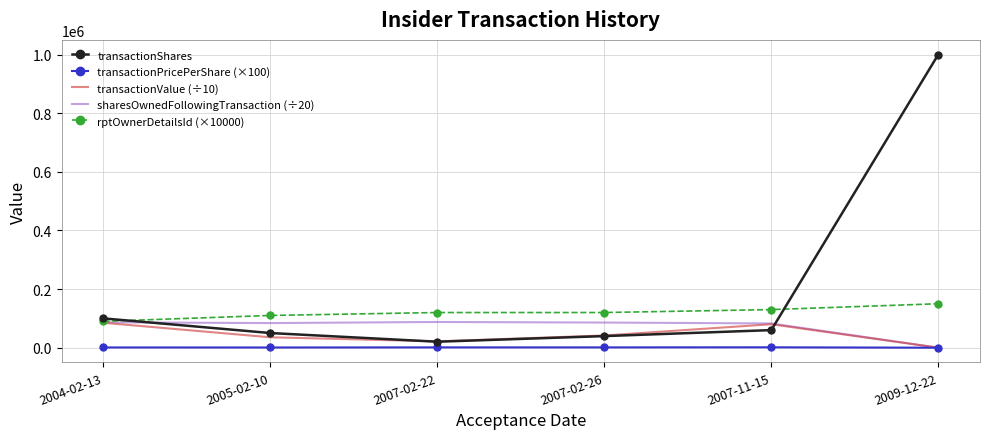

At which category is the sum across all series the highest?

2009-12-22